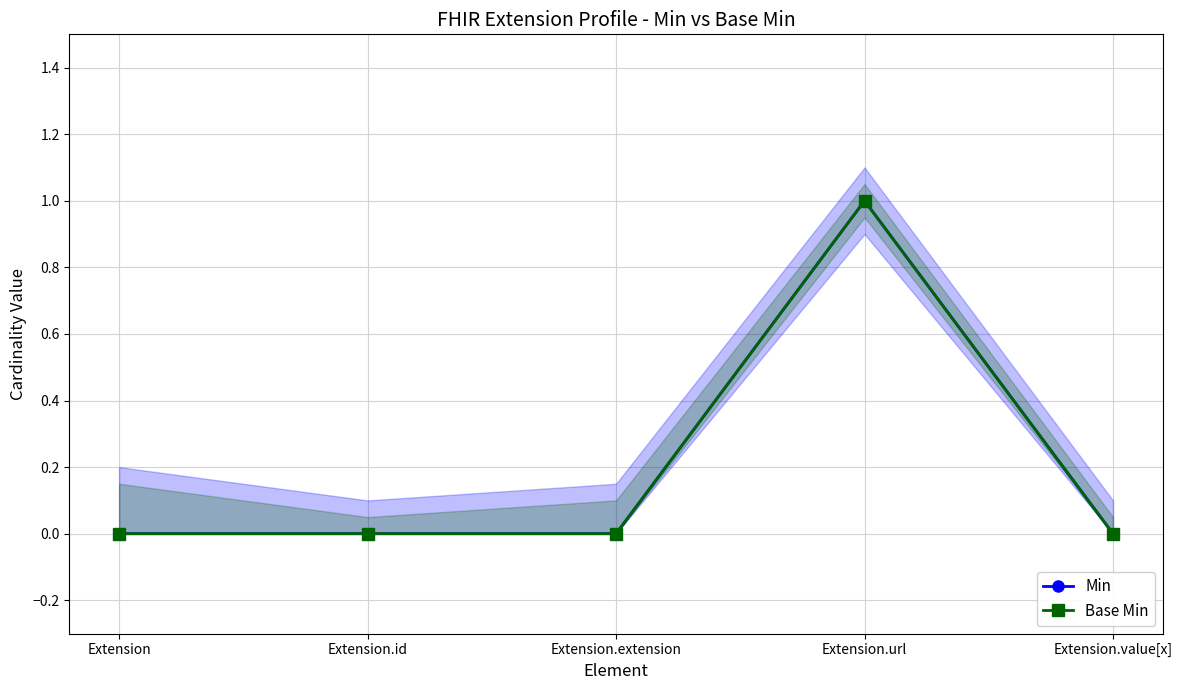

At which label is Min closest to 0?

Extension